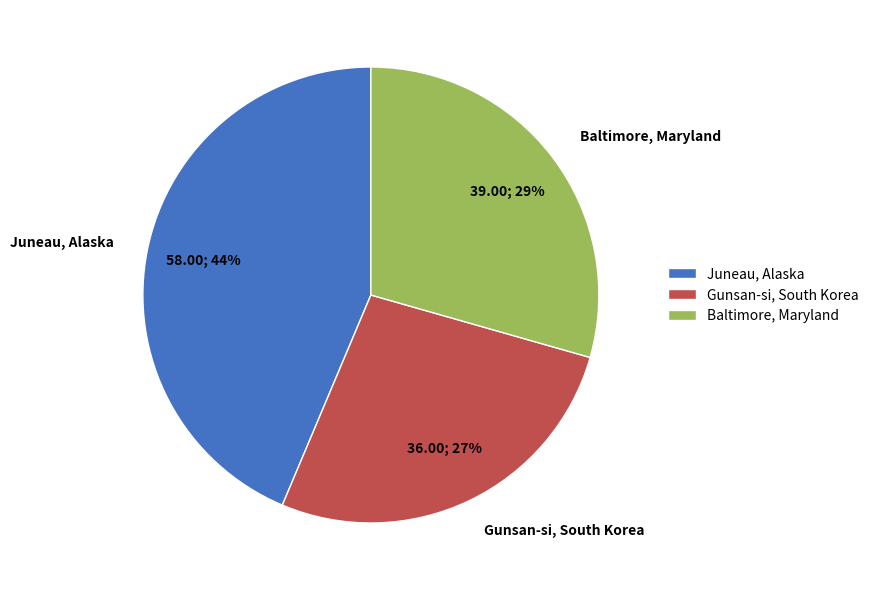

To the nearest percent, what portion does Juneau, Alaska represent?

44%